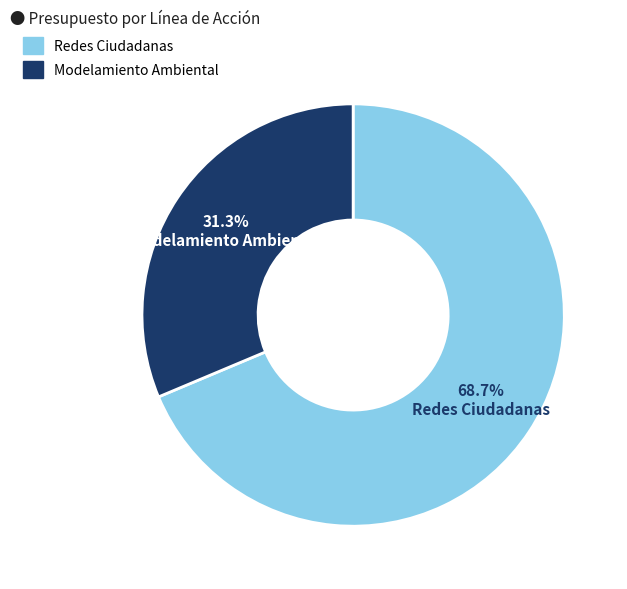

Which has a higher value, Modelamiento Ambiental or Redes Ciudadanas?

Redes Ciudadanas